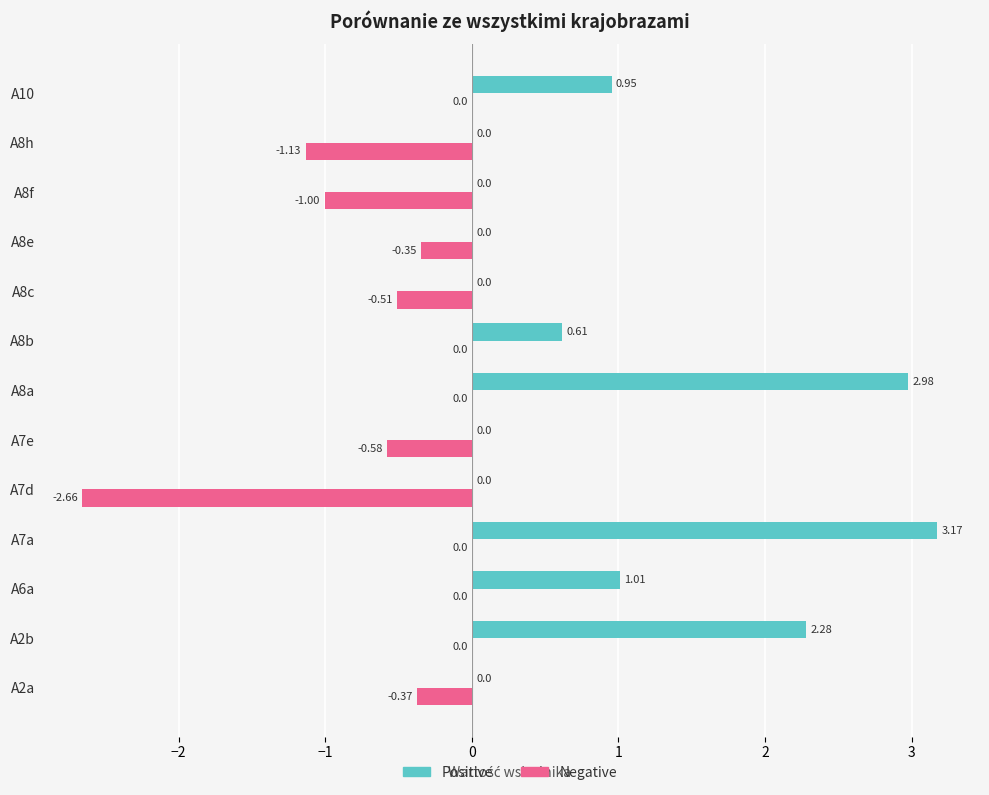

Which series has the largest total across all categories?

Positive